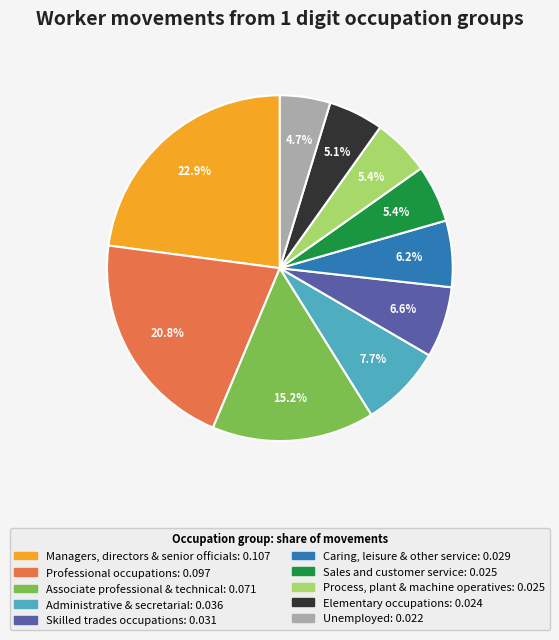

Is there any slice that represents more than half of the pie?

No